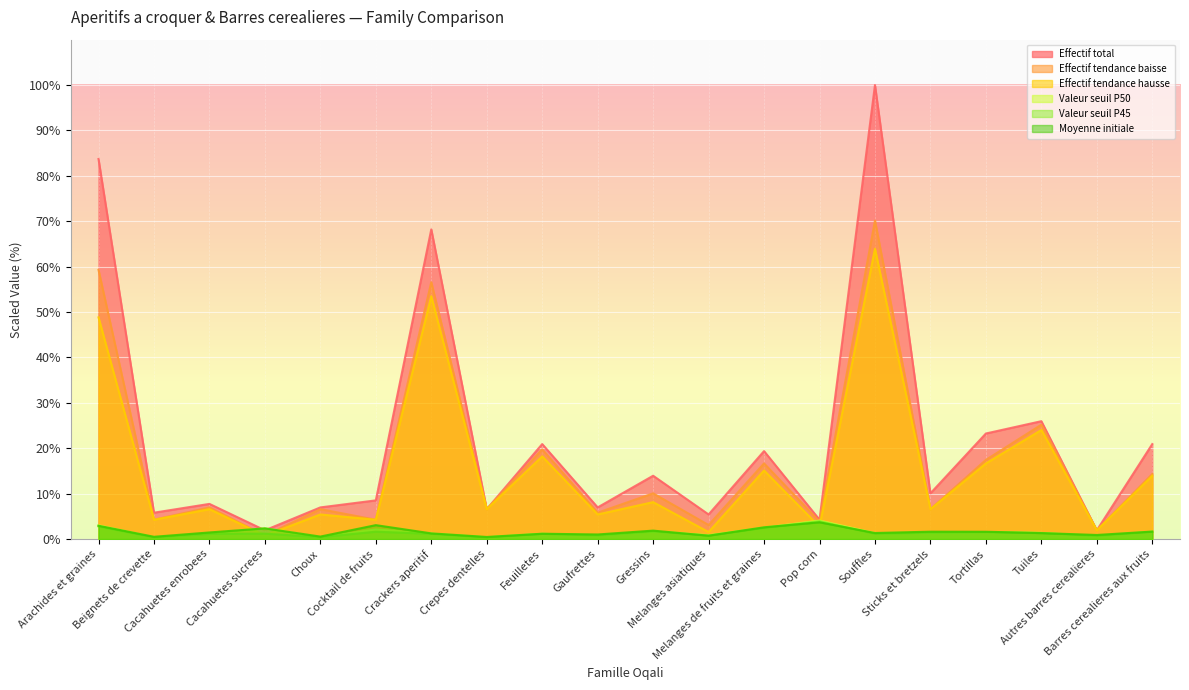

Reading left to right, transcribe all the data shown in this chart.

Effectif total: Arachides et graines=83.7	Beignets de crevette=5.8	Cacahuetes enrobees=7.8	Cacahuetes sucrees=1.9	Choux=7.0	Cocktail de fruits=8.5	Crackers aperitif=68.2	Crepes dentelles=6.6	Feuilletes=20.9	Gaufrettes=7.0	Gressins=14.0	Melanges asiatiques=5.4	Melanges de fruits et graines=19.4	Pop corn=4.3	Souffles=100.0	Sticks et bretzels=10.1	Tortillas=23.3	Tuiles=26.0	Autres barres cerealieres=1.9	Barres cerealieres aux fruits=20.9
Effectif tendance baisse: Arachides et graines=59.3	Beignets de crevette=4.3	Cacahuetes enrobees=7.0	Cacahuetes sucrees=0.8	Choux=6.6	Cocktail de fruits=4.3	Crackers aperitif=56.6	Crepes dentelles=6.6	Feuilletes=19.8	Gaufrettes=5.8	Gressins=10.1	Melanges asiatiques=3.1	Melanges de fruits et graines=16.7	Pop corn=3.9	Souffles=70.2	Sticks et bretzels=6.6	Tortillas=17.4	Tuiles=25.2	Autres barres cerealieres=1.9	Barres cerealieres aux fruits=14.3
Valeur seuil P50: Arachides et graines=3.0	Beignets de crevette=0.4	Cacahuetes enrobees=1.3	Cacahuetes sucrees=2.4	Choux=0.4	Cocktail de fruits=2.1	Crackers aperitif=1.2	Crepes dentelles=0.4	Feuilletes=1.2	Gaufrettes=0.9	Gressins=1.7	Melanges asiatiques=0.8	Melanges de fruits et graines=2.5	Pop corn=4.1	Souffles=1.3	Sticks et bretzels=1.4	Tortillas=1.6	Tuiles=1.4	Autres barres cerealieres=0.7	Barres cerealieres aux fruits=1.6
Effectif tendance hausse: Arachides et graines=48.8	Beignets de crevette=4.3	Cacahuetes enrobees=6.6	Cacahuetes sucrees=0.8	Choux=5.4	Cocktail de fruits=4.3	Crackers aperitif=53.5	Crepes dentelles=6.6	Feuilletes=18.2	Gaufrettes=5.4	Gressins=8.1	Melanges asiatiques=1.6	Melanges de fruits et graines=15.1	Pop corn=2.7	Souffles=64.0	Sticks et bretzels=6.6	Tortillas=16.7	Tuiles=24.0	Autres barres cerealieres=1.9	Barres cerealieres aux fruits=14.0
Valeur seuil P45: Arachides et graines=2.8	Beignets de crevette=0.4	Cacahuetes enrobees=1.2	Cacahuetes sucrees=1.2	Choux=0.4	Cocktail de fruits=1.6	Crackers aperitif=1.2	Crepes dentelles=0.4	Feuilletes=1.2	Gaufrettes=0.8	Gressins=1.7	Melanges asiatiques=0.8	Melanges de fruits et graines=2.5	Pop corn=4.0	Souffles=1.2	Sticks et bretzels=1.4	Tortillas=1.6	Tuiles=1.4	Autres barres cerealieres=0.7	Barres cerealieres aux fruits=1.6
Moyenne initiale: Arachides et graines=2.9	Beignets de crevette=0.5	Cacahuetes enrobees=1.5	Cacahuetes sucrees=2.4	Choux=0.6	Cocktail de fruits=3.1	Crackers aperitif=1.3	Crepes dentelles=0.5	Feuilletes=1.2	Gaufrettes=1.0	Gressins=1.9	Melanges asiatiques=0.8	Melanges de fruits et graines=2.6	Pop corn=3.7	Souffles=1.3	Sticks et bretzels=1.6	Tortillas=1.6	Tuiles=1.3	Autres barres cerealieres=0.9	Barres cerealieres aux fruits=1.7